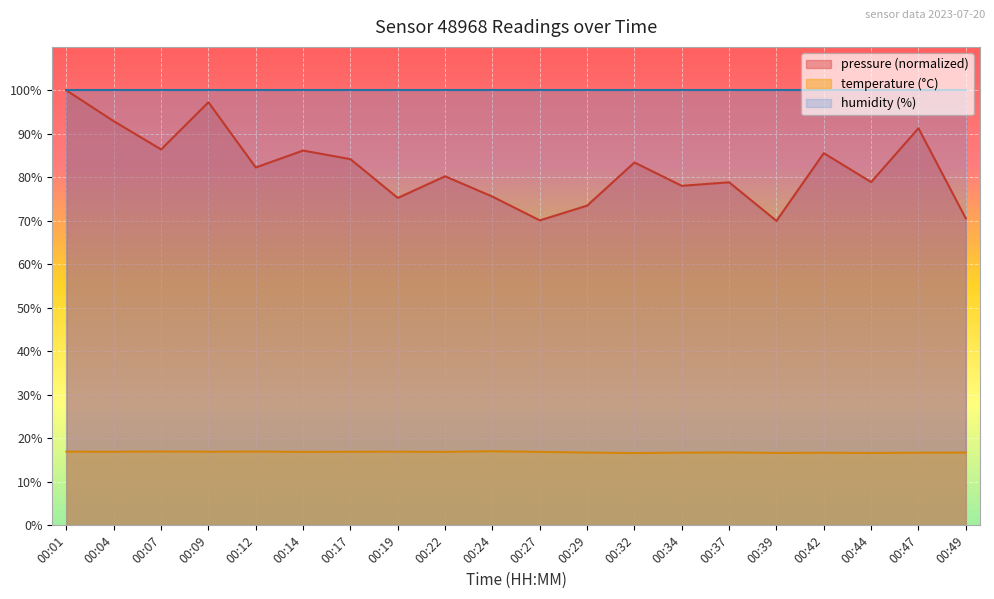

At 00:32, list the series in order from smallest to largest.

temperature (°C), pressure (normalized), humidity (%)